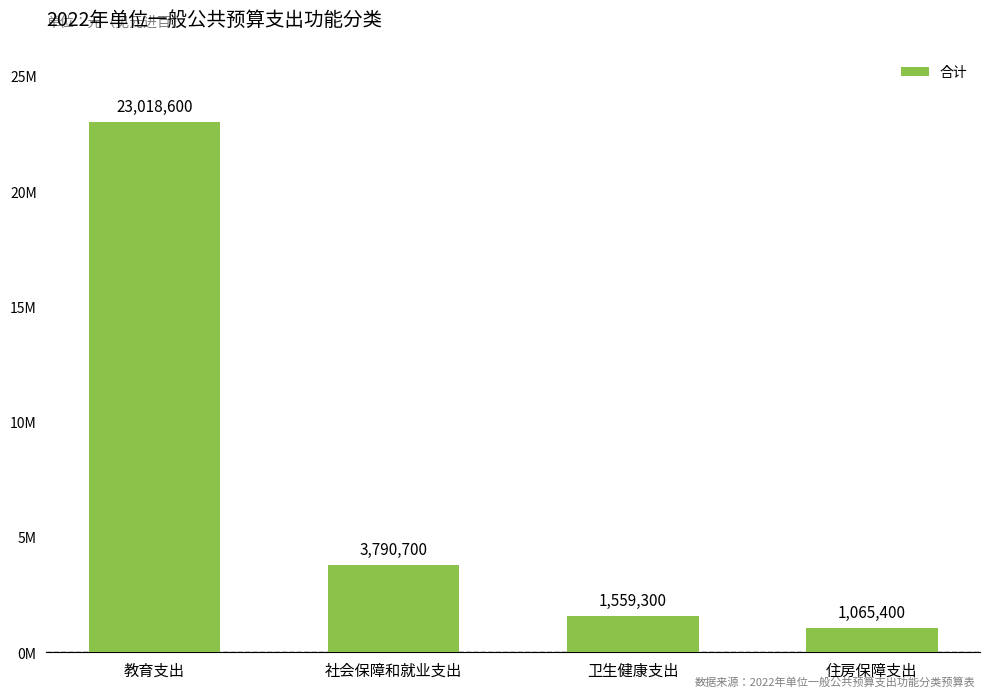

Reading left to right, list all the values displayed in this chart.

23018600	3790700	1559300	1065400